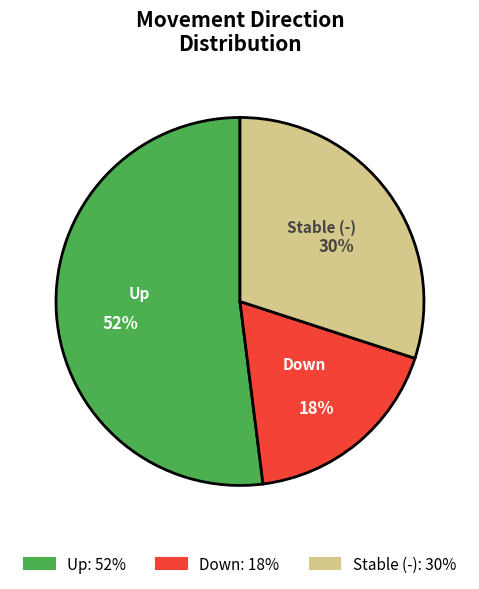

Which slice represents more than half of the pie?

Up